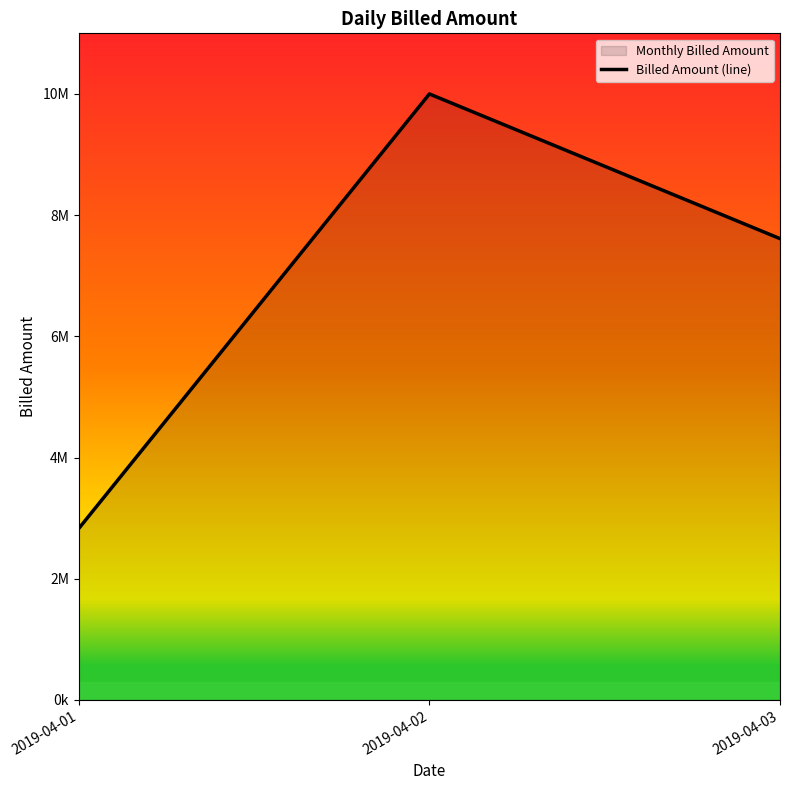

Which has a higher value, 2019-04-03 or 2019-04-02?

2019-04-02